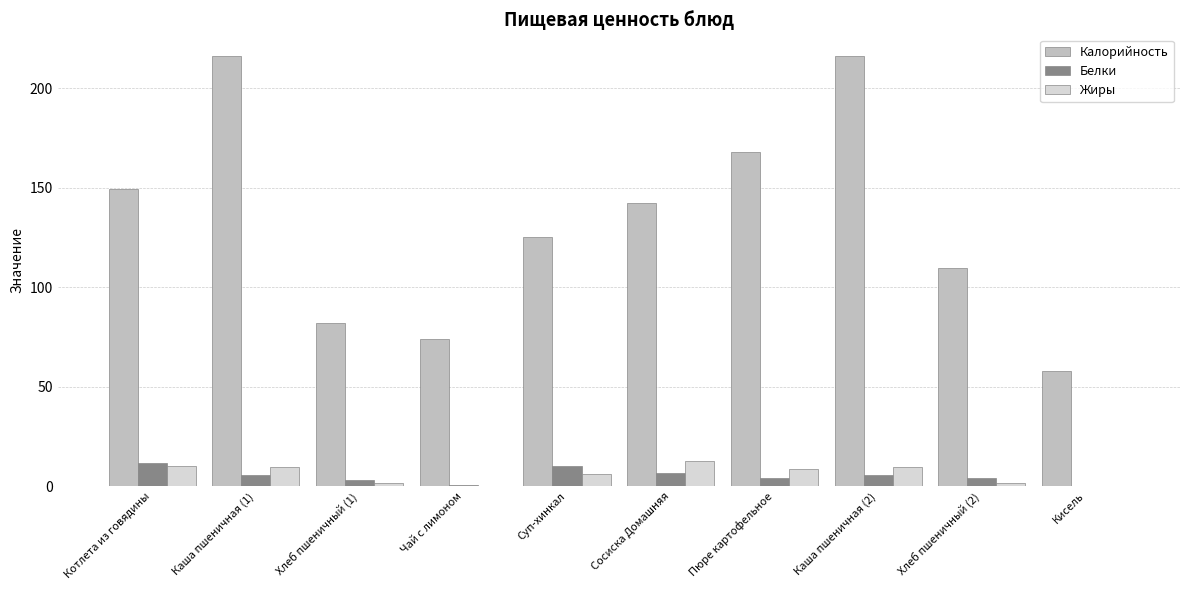

What value does the Белки series have at Суп-хинкал?

10.2